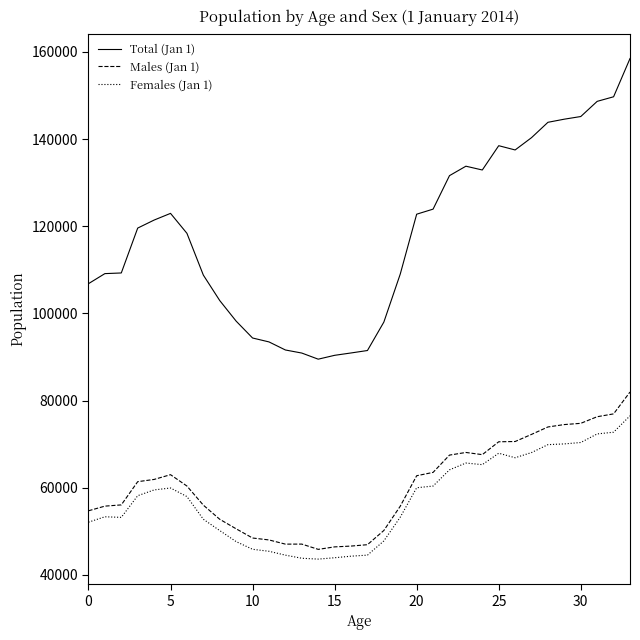

Which series has the largest total across all categories?

Total (Jan 1)